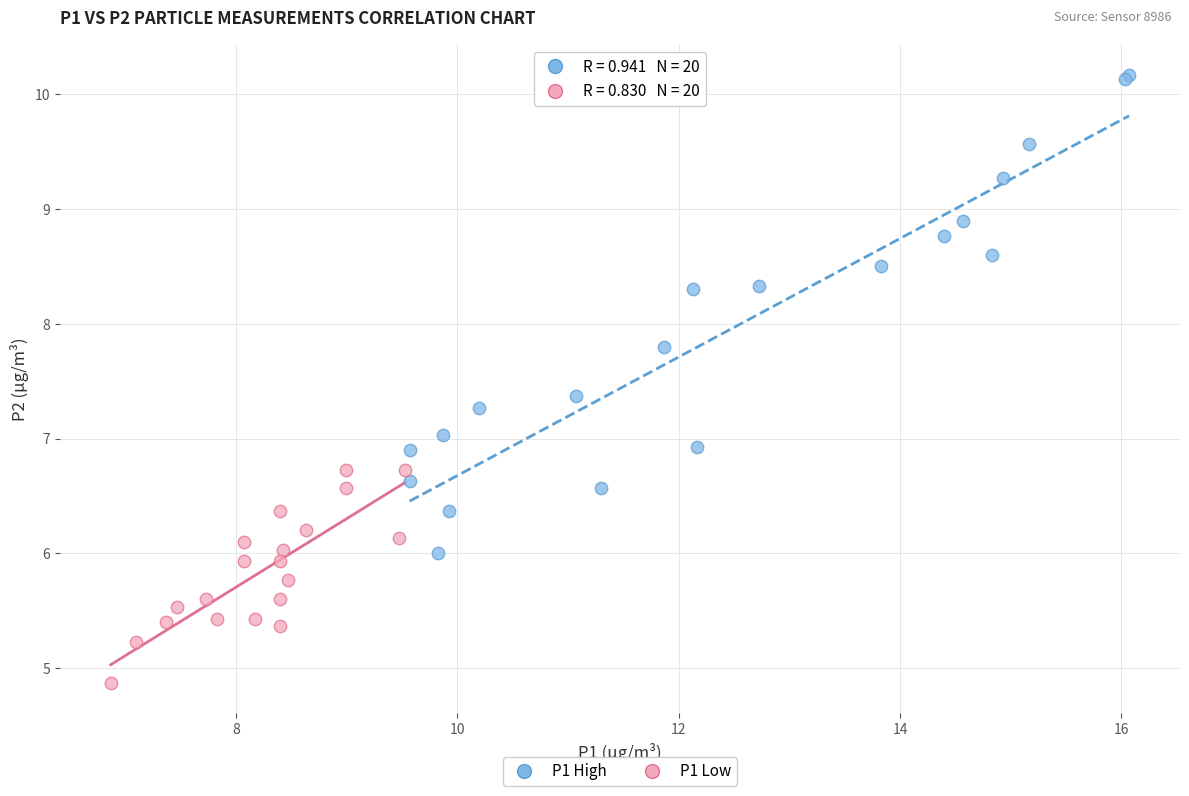

Which series has the largest Y range (max minus min)?

P1 High